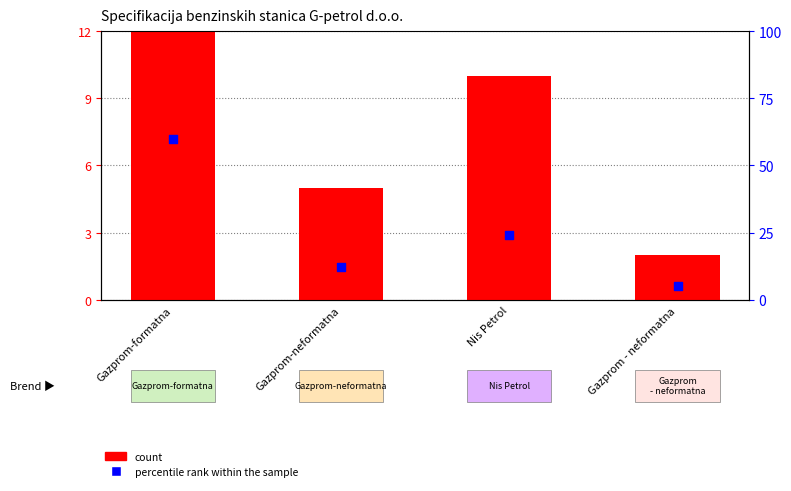

Which series contains the lowest Y value?

count